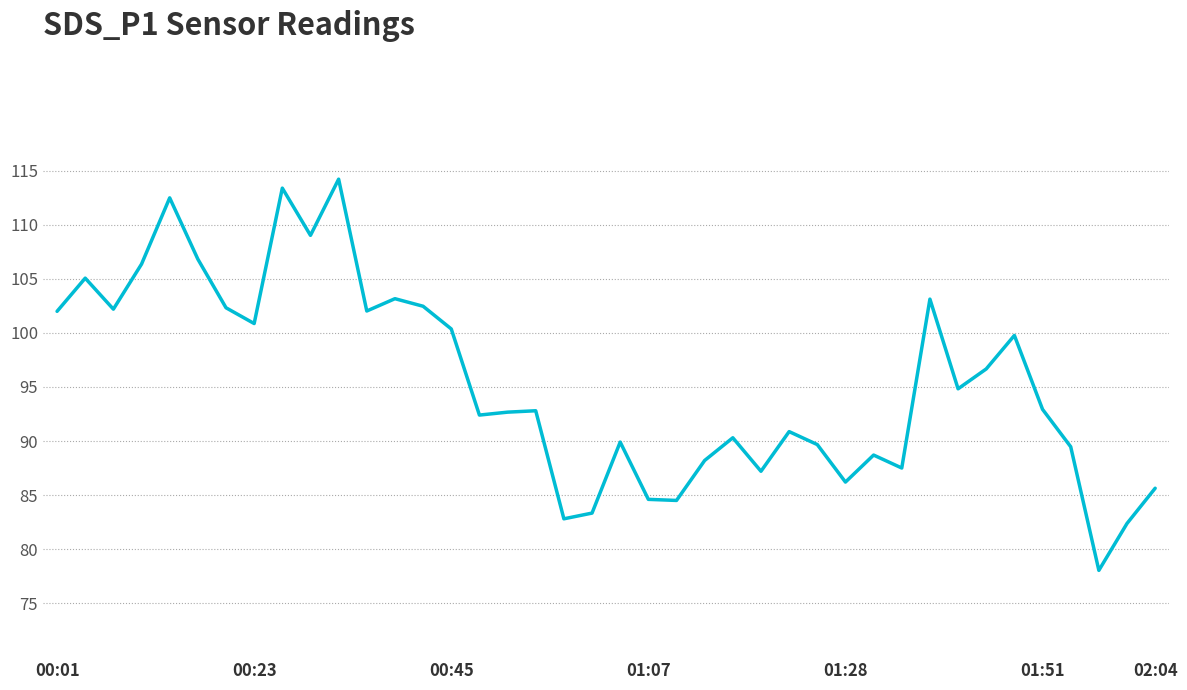

How many interior local valleys (lower than both neighbors) does the data have?

12